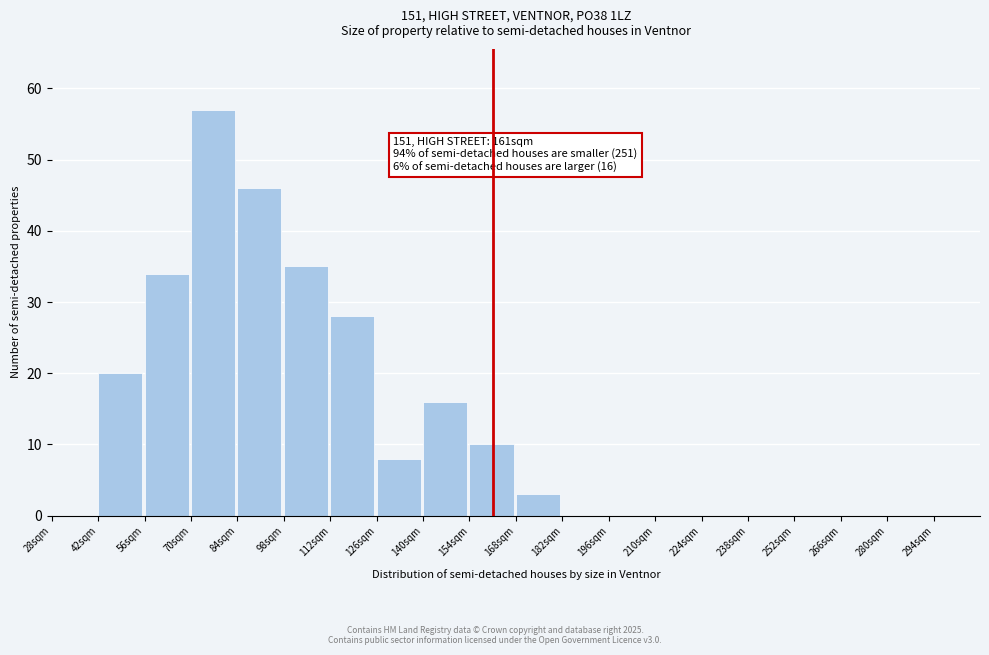

Reading right to left, transcribe all the data shown in this chart.

294sqm=0	280sqm=0	266sqm=0	252sqm=0	238sqm=0	224sqm=0	210sqm=0	196sqm=0	182sqm=0	168sqm=3	154sqm=10	140sqm=16	126sqm=8	112sqm=28	98sqm=35	84sqm=46	70sqm=57	56sqm=34	42sqm=20	28sqm=0